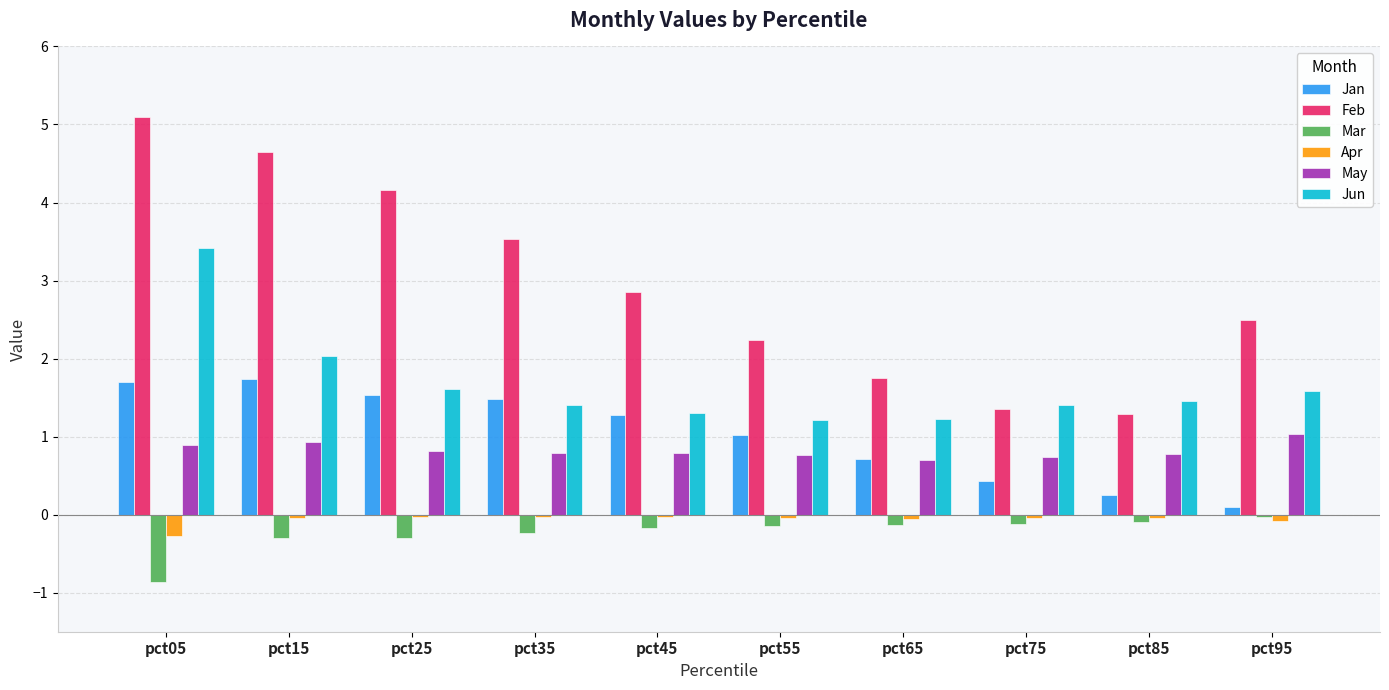

Where is Feb nearest to the value 3?

pct45